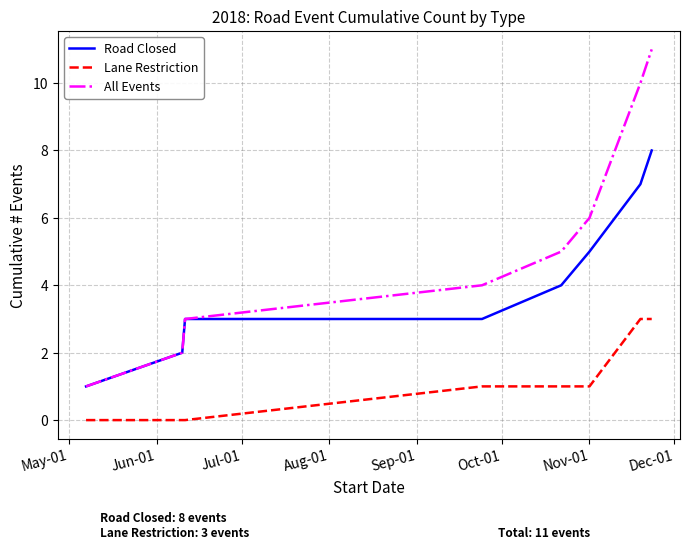

Reading left to right, extract all data points from this chart.

Road Closed: 1	2	3	3	4	5	7	8
Lane Restriction: 0	0	0	1	1	1	3	3
All Events: 1	2	3	4	5	6	10	11